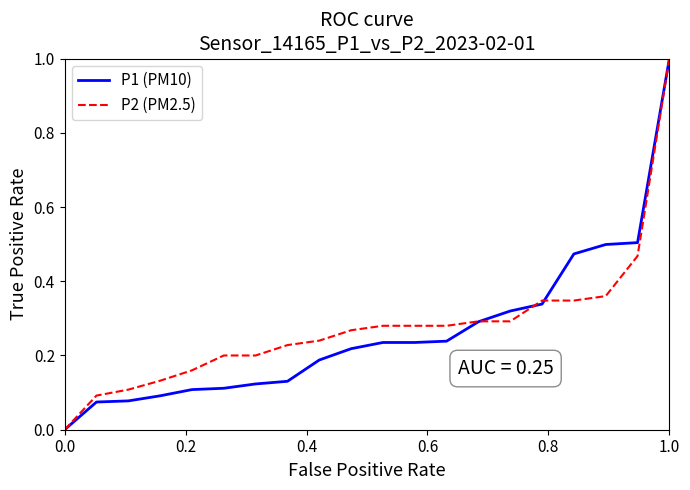

Is this an area chart (filled region under the line)?

No